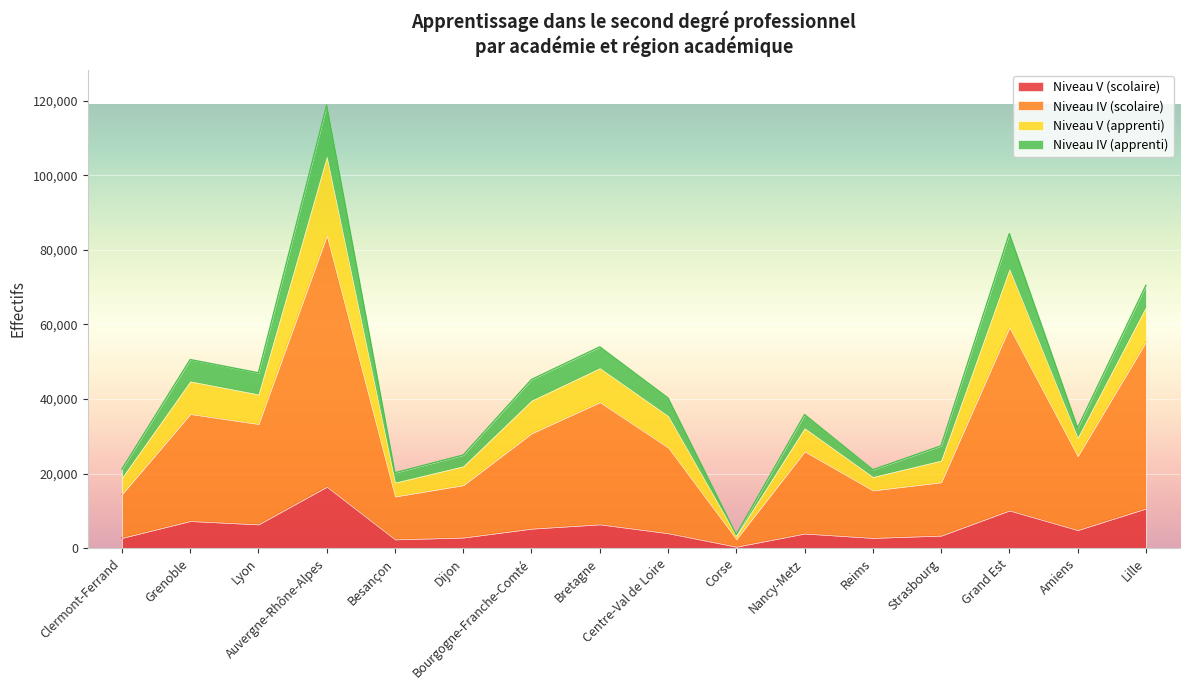

What is the highest value of the Niveau V (scolaire) series?

16503